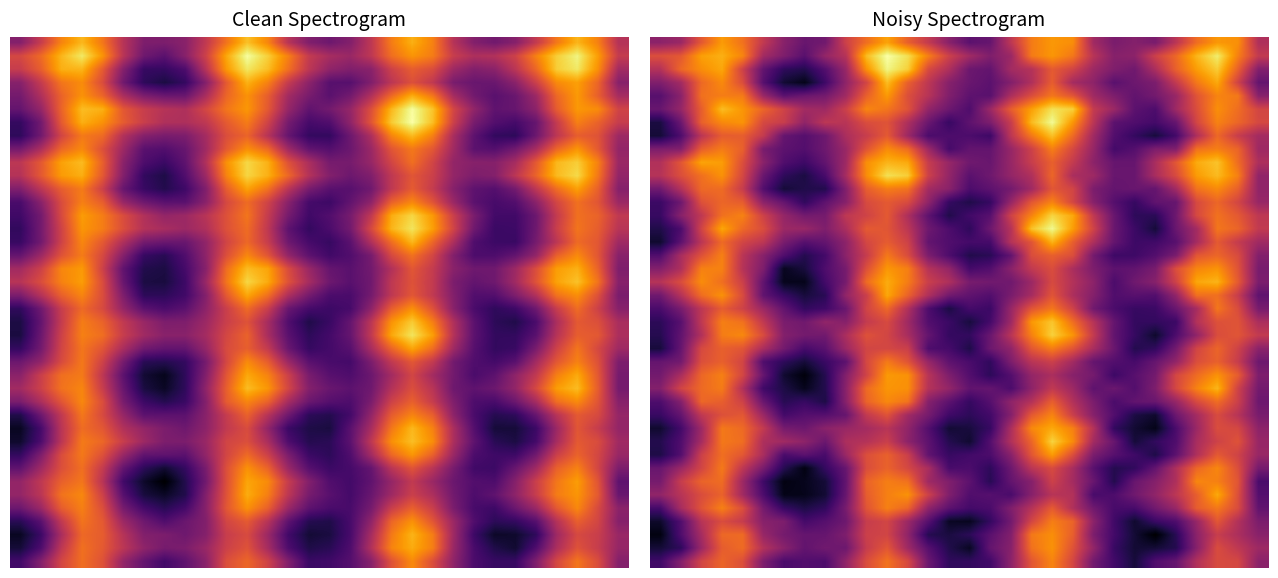

At which category is the sum across all series the highest?

19